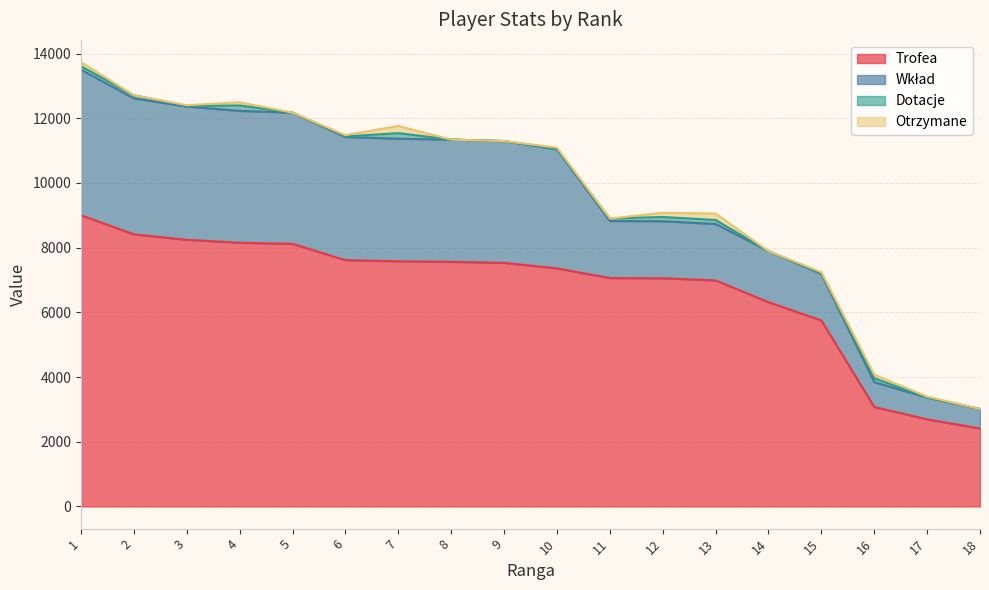

True or false: Wkład and Otrzymane cross at least once.

False